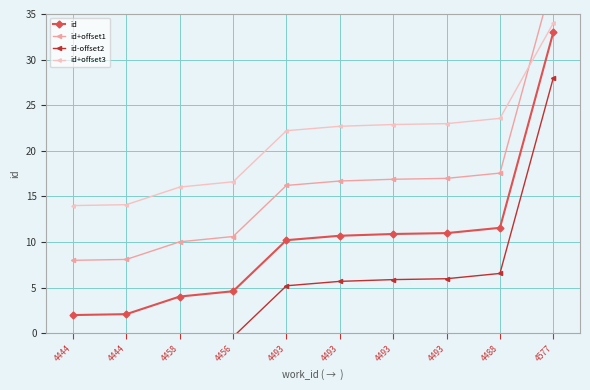

What is the total value across all series at 4493?

53.8